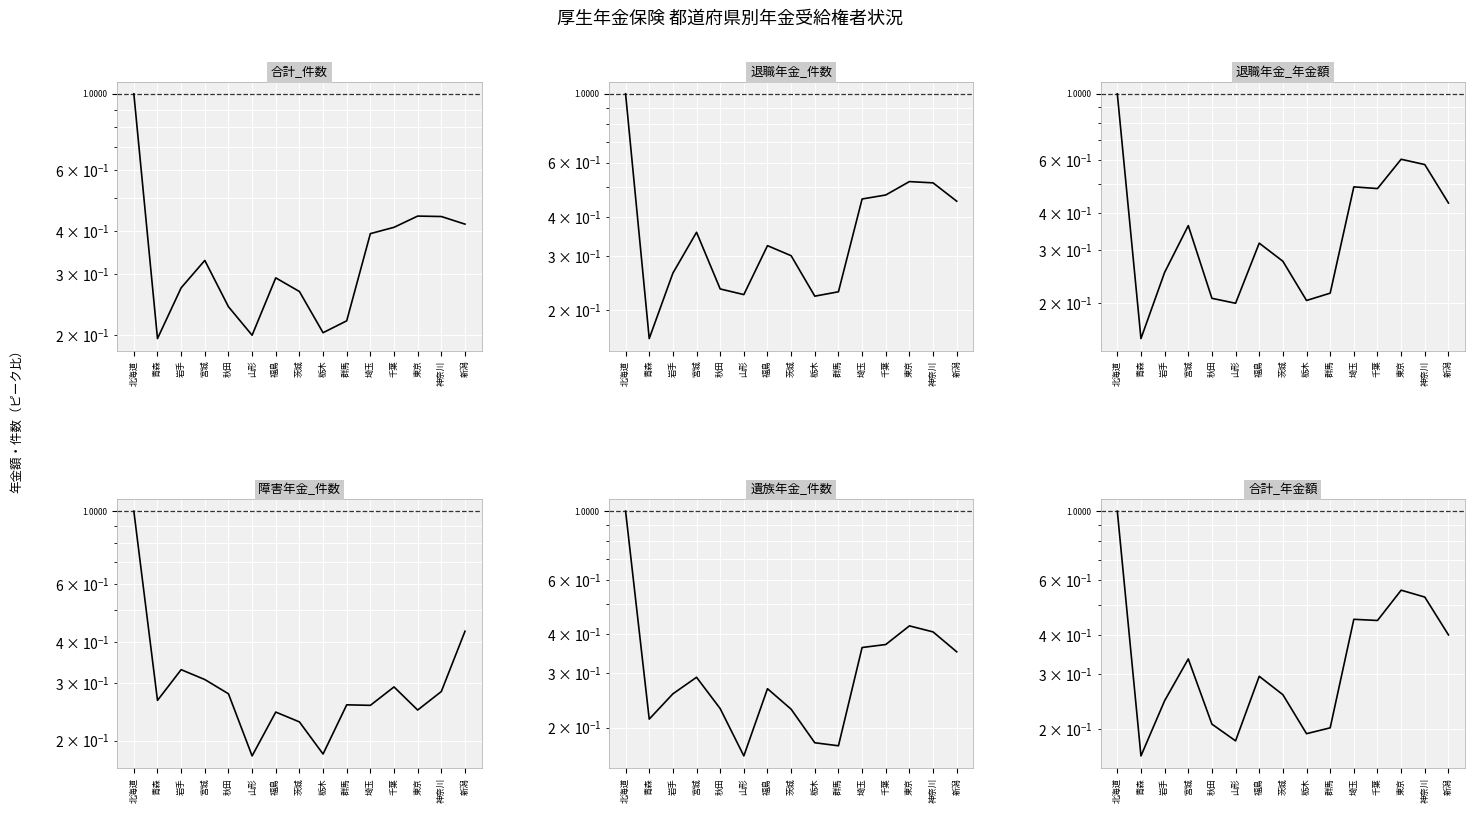

What is the sum of the 退職年金_年金額 values at 宮城 and 新潟?

0.8